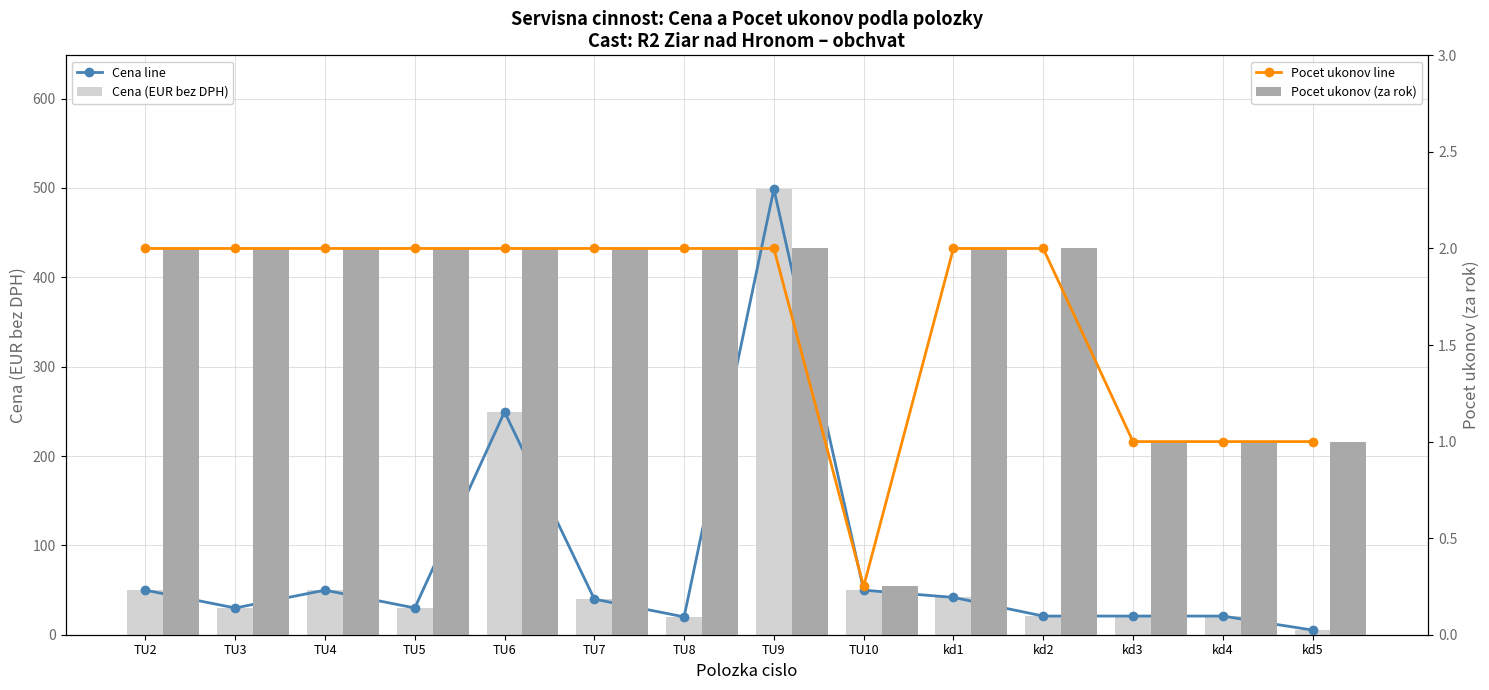

Which series has the widest spread of values?

Cena line